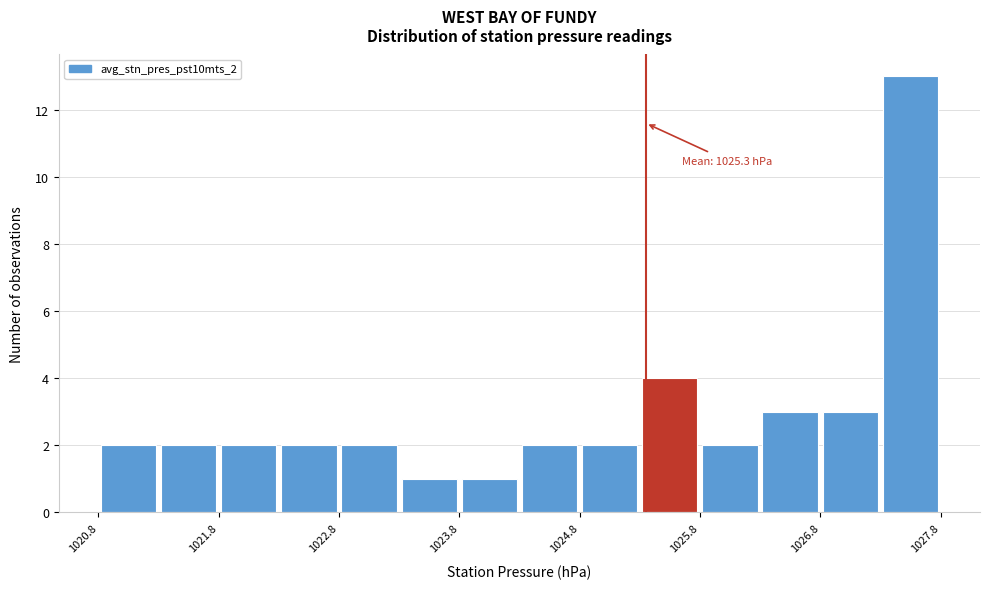

Which range on the x-axis has the tallest bar?

1027.25 to 1027.75